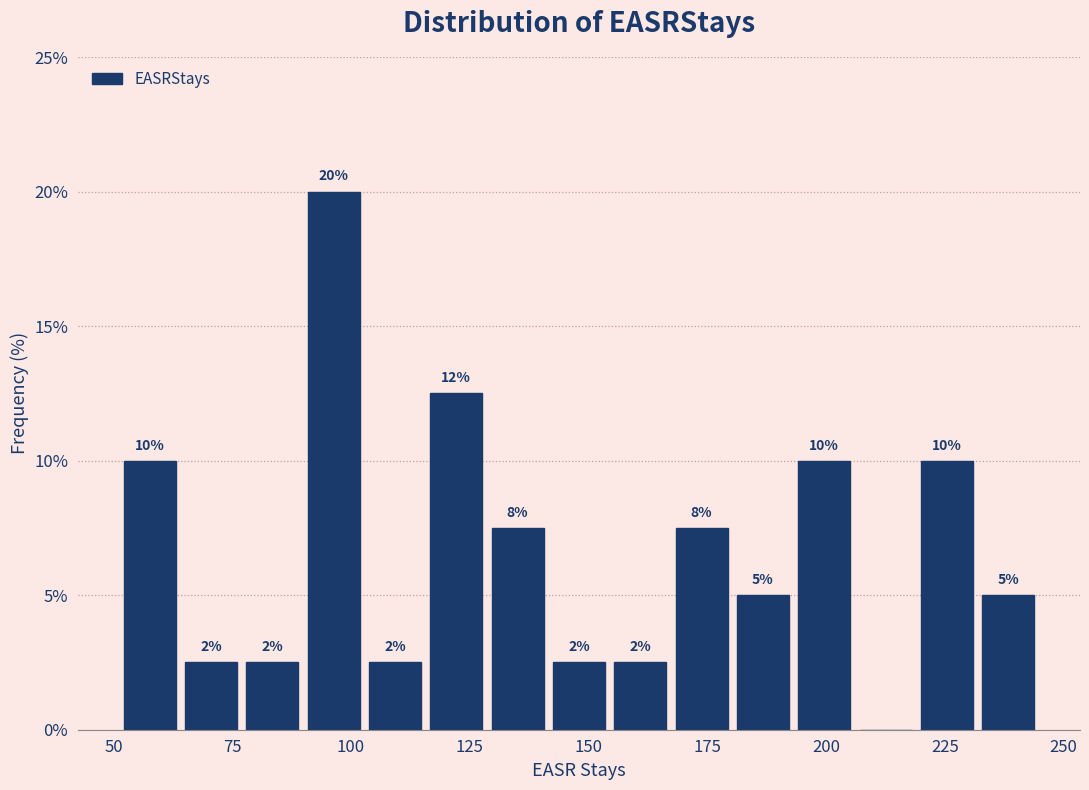

Read against the x-axis, roughly where is the centre of the tallest bar?

95